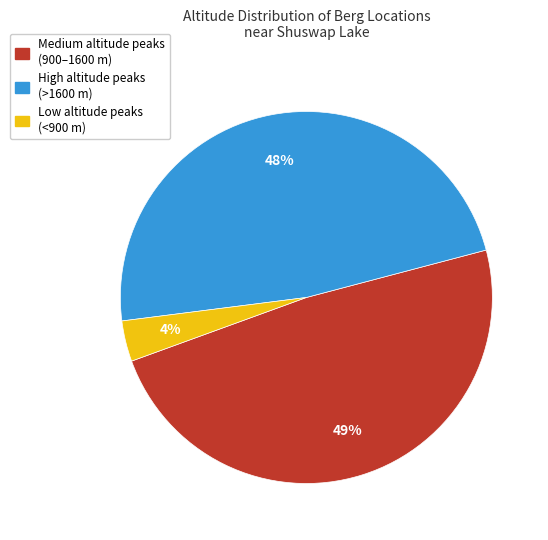

To the nearest percent, what is the average slice percentage?

33%